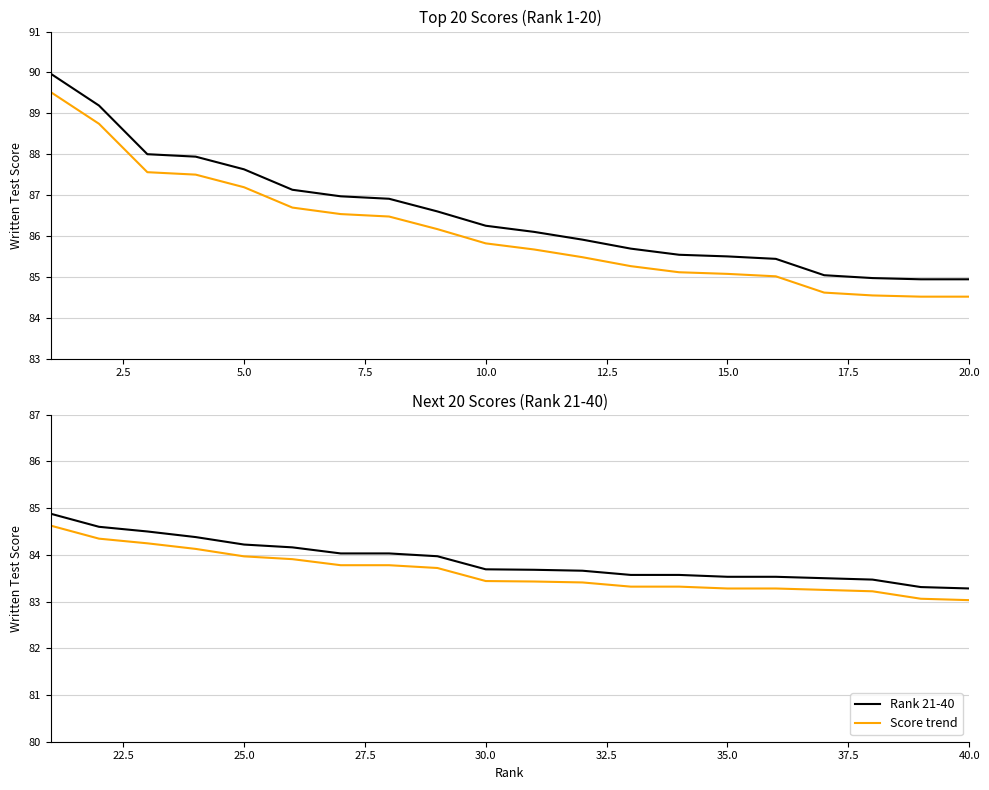

True or false: Score trend and Rank 1-20 intersect in this chart.

False